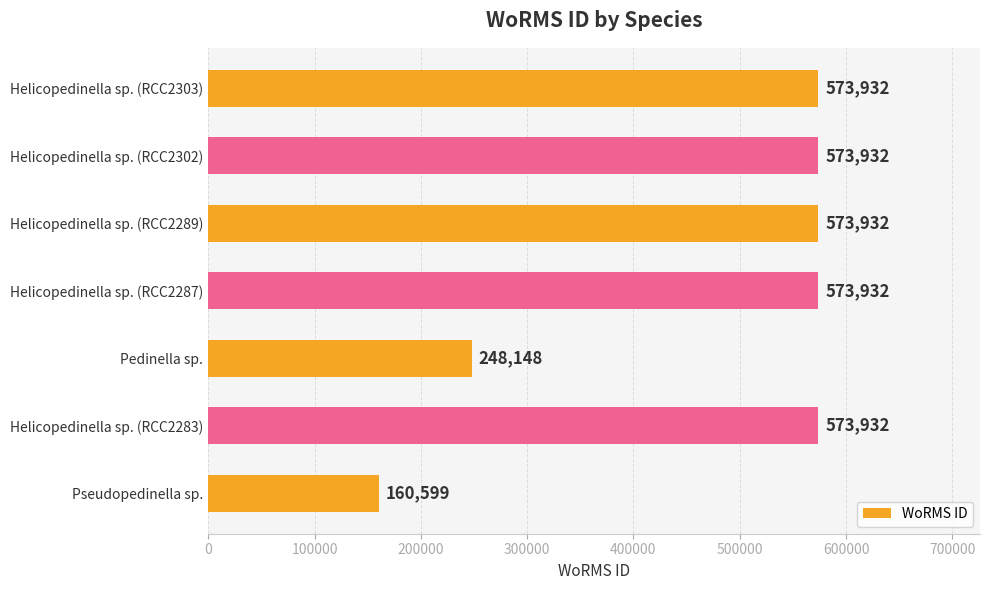

What is the maximum value shown in the chart?

573932